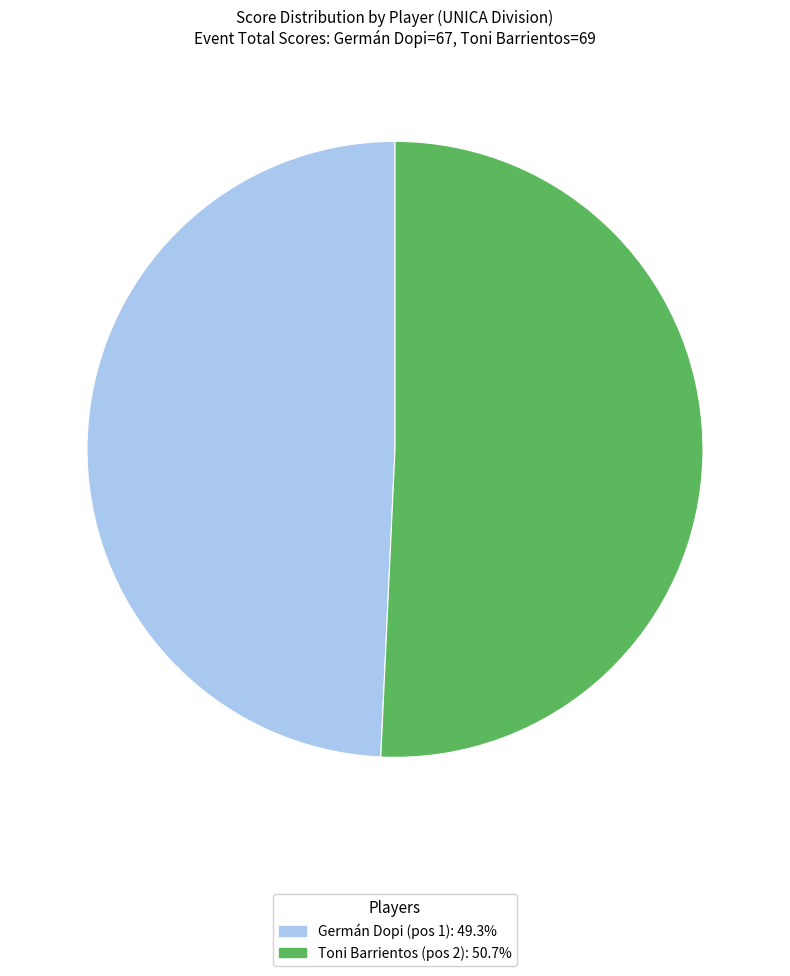

Does any single category account for the majority?

Yes